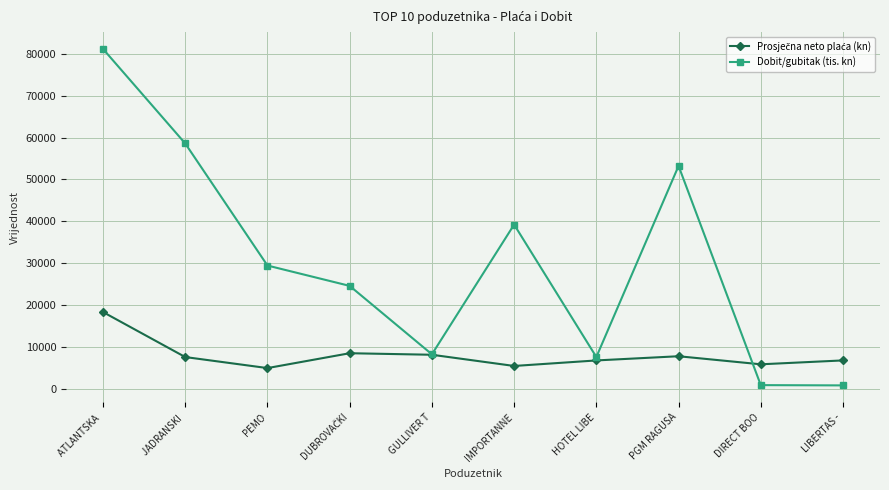

In Dobit/gubitak (tis. kn), how many points are higher than both neighbors (excluding endpoints)?

2